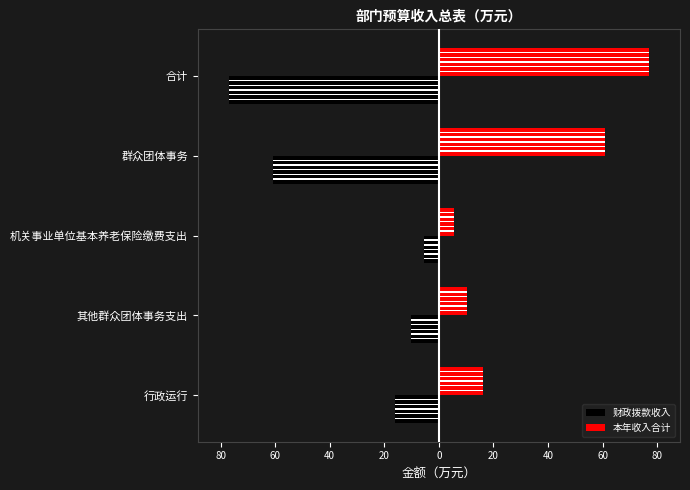

Which series has the largest total across all categories?

本年收入合计